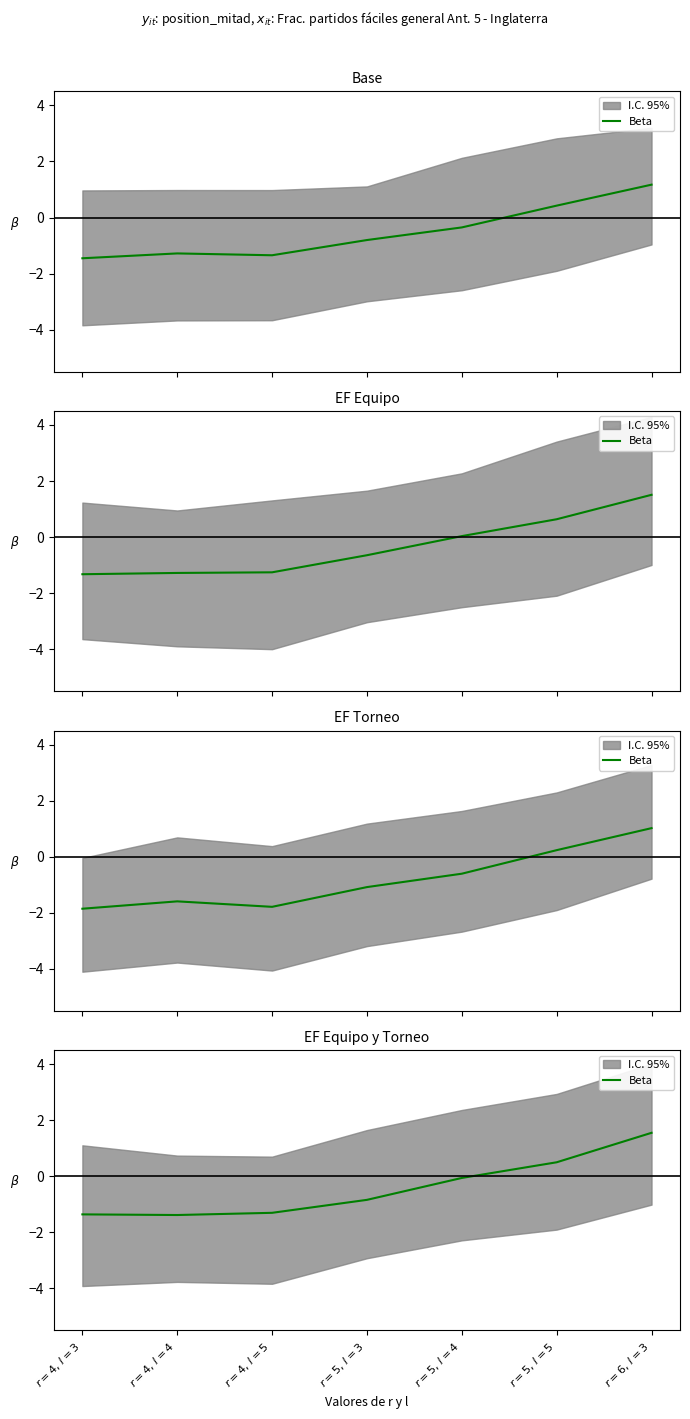

True or false: the data shows -1.4 at $r=4,\,l=4$.

True